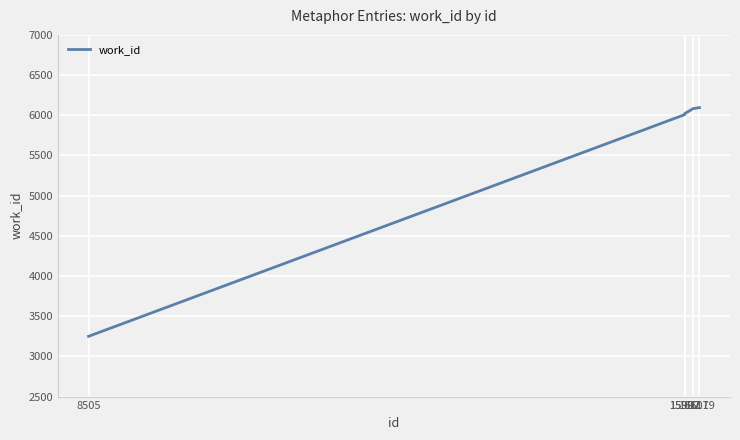

What is the ratio of the value at 16179 to the value at 15997?

1.0